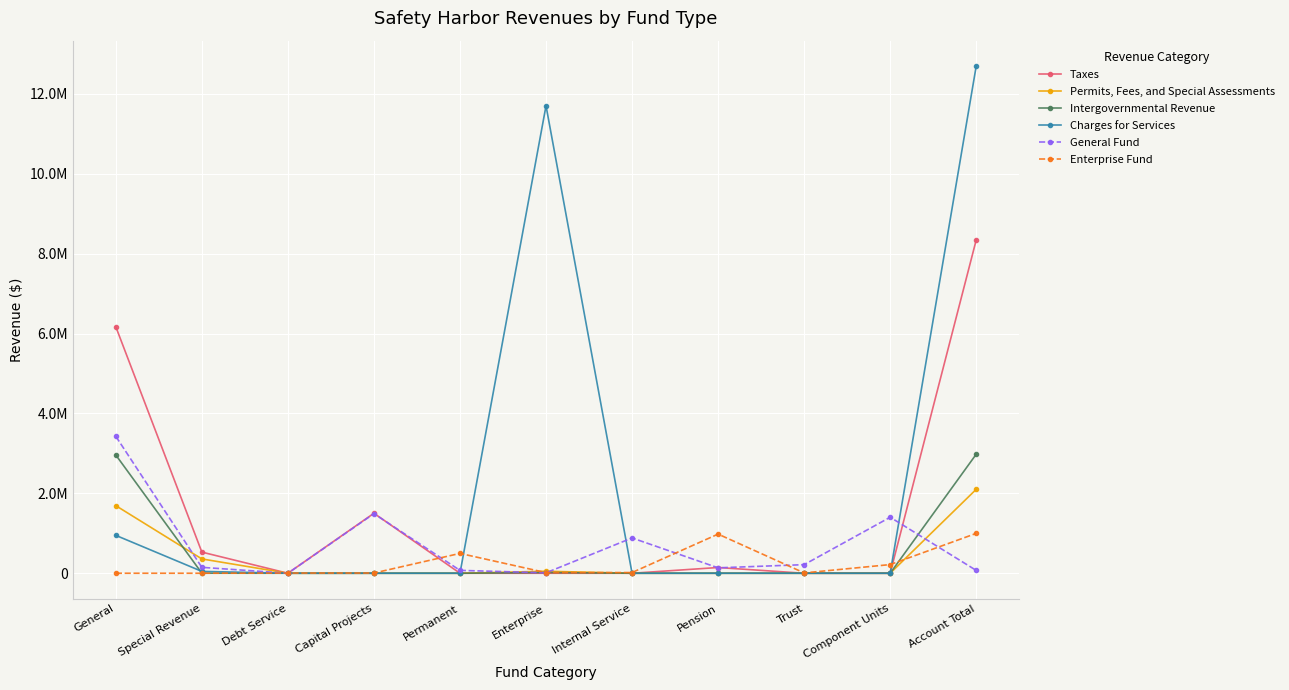

What are all the series names shown in the legend?

Taxes, Permits, Fees, and Special Assessments, Intergovernmental Revenue, Charges for Services, General Fund, Enterprise Fund